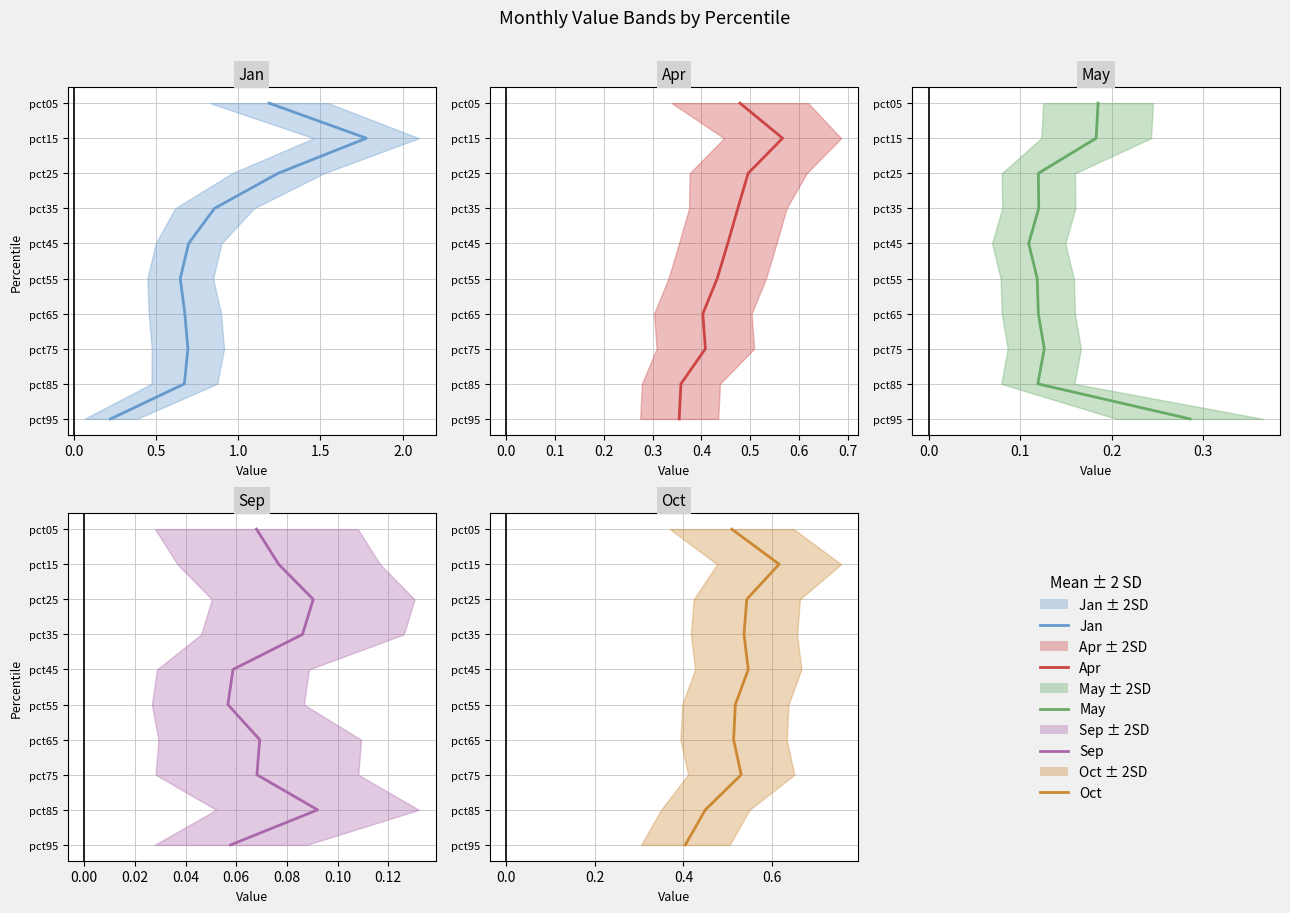

Which series has the largest range (max minus min)?

Jan